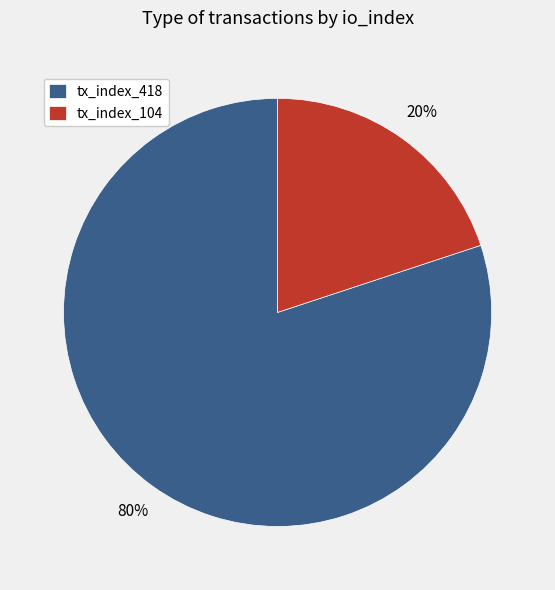

Is there any slice that represents more than half of the pie?

Yes